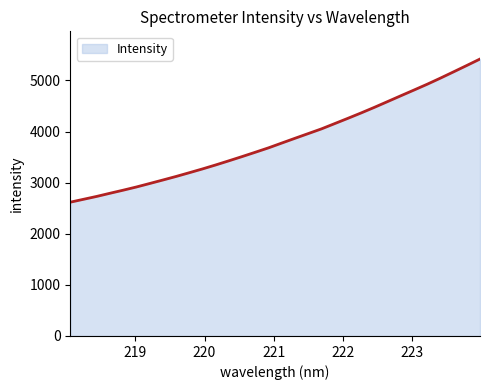

What is the difference between the maximum and minimum values?

2801.4